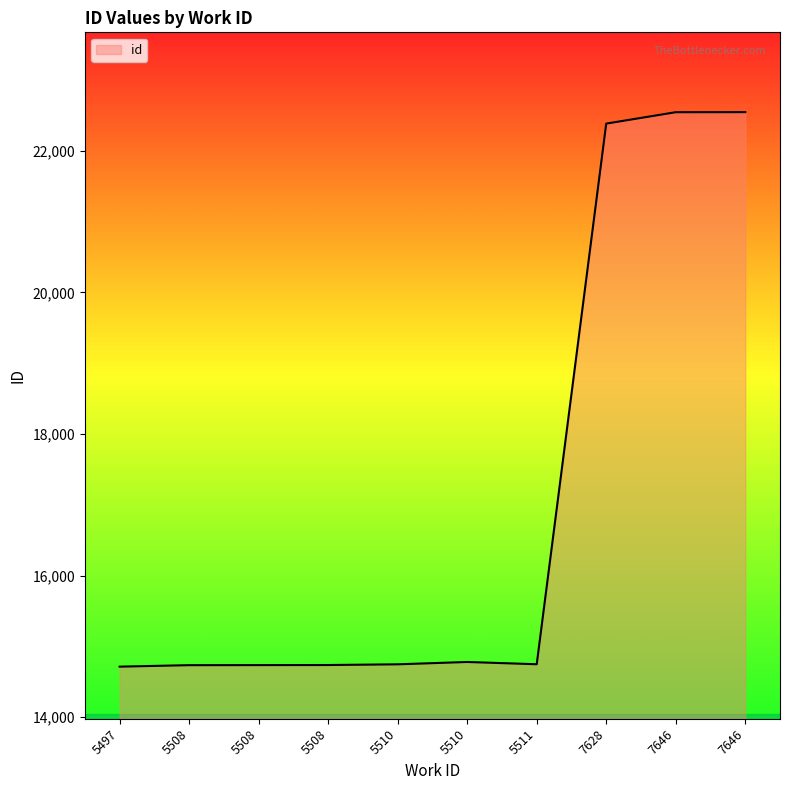

True or false: the data has more than 1 interior local peaks.

False